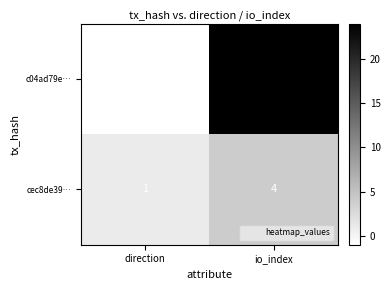

Reading left to right, list all the values displayed in this chart.

c04ad79e…: -1	24
cec8de39…: 1	4